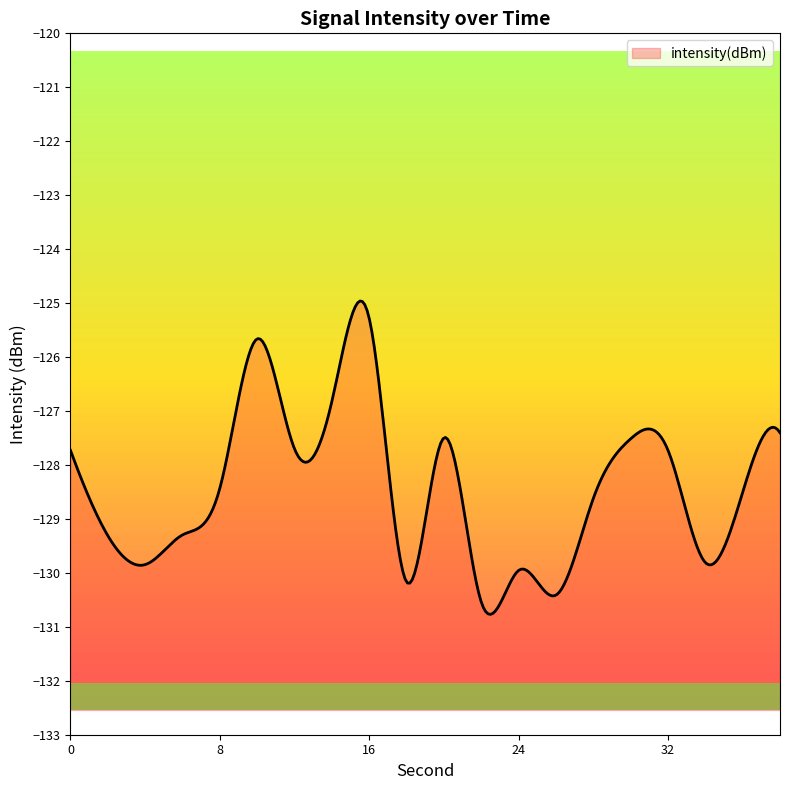

How many interior local valleys (lower than both neighbors) does the data have?

6